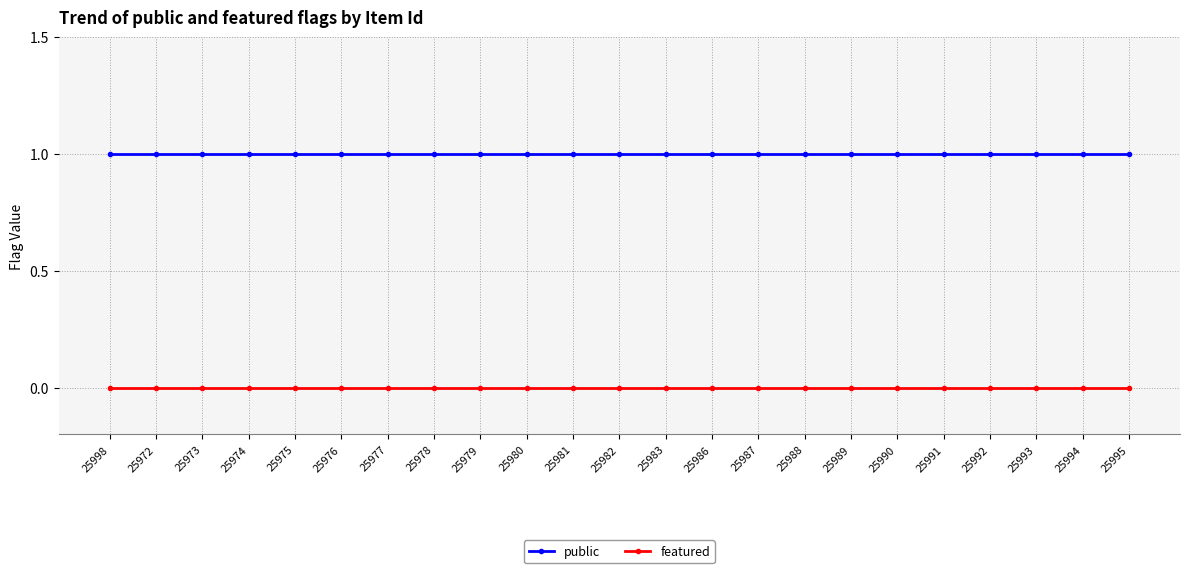

The value of public at 25994 is 1. True or false?

True